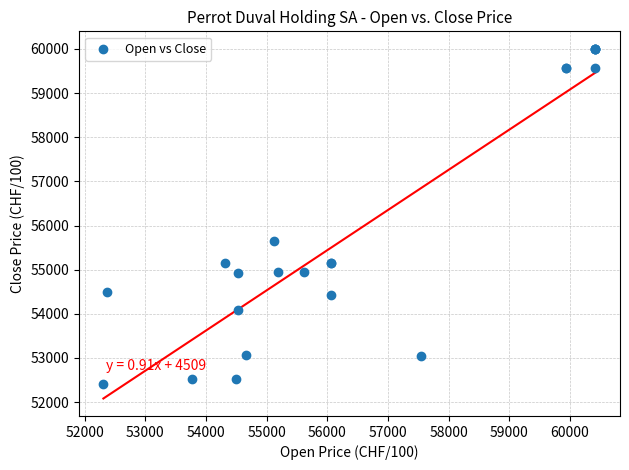

What Y value in the scatter plot is closest to 56205?

55656